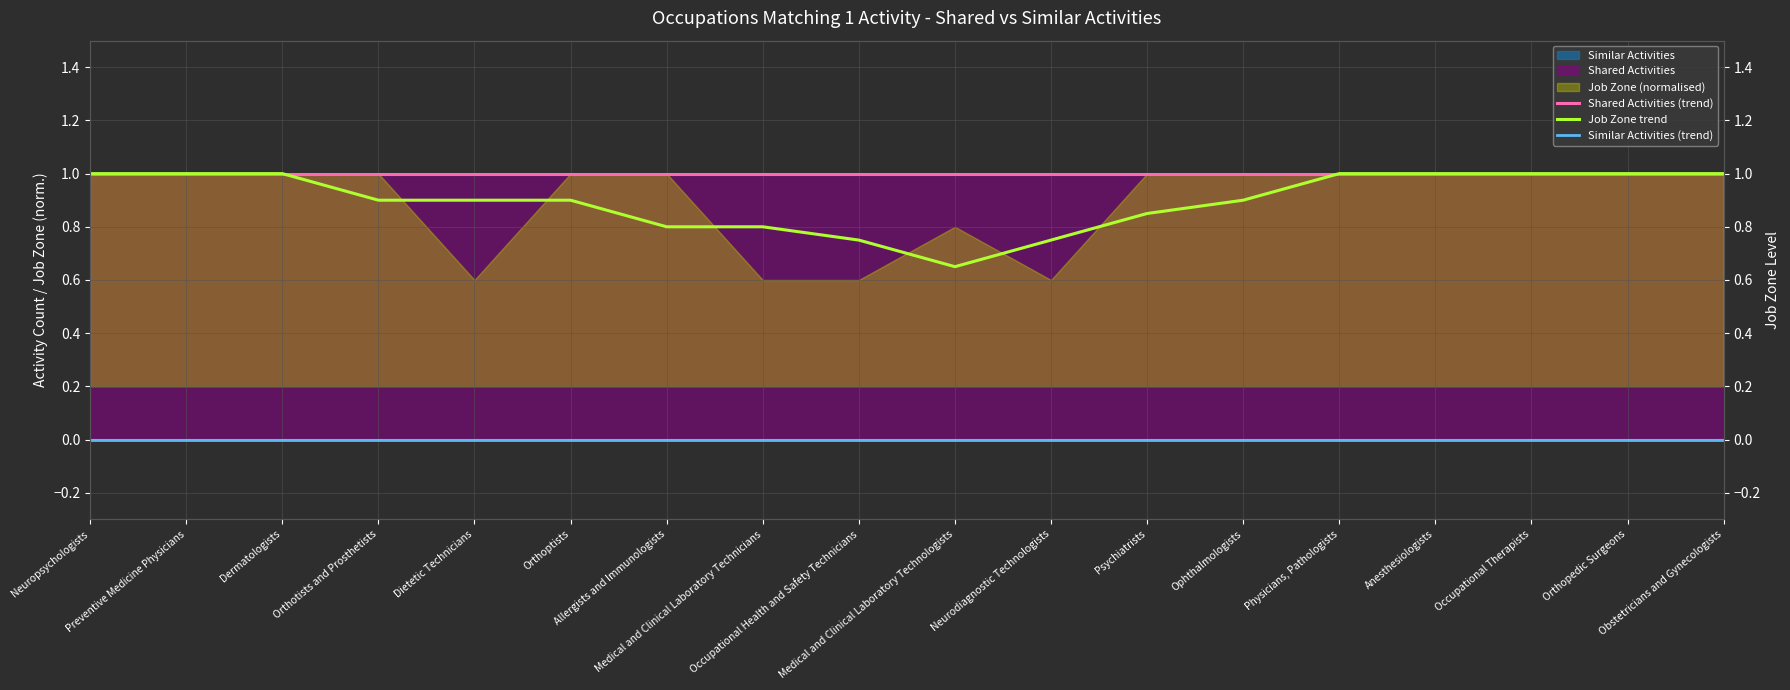

Is it true that Job Zone trend equals 1.4 at Ophthalmologists?

False